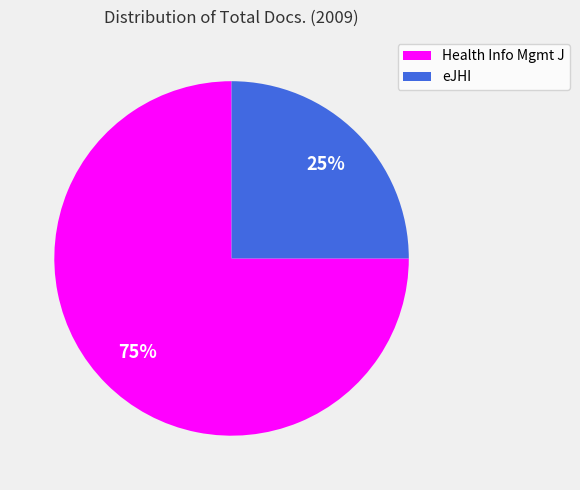

Do Health Info Mgmt J and eJHI together represent more than half of the pie?

Yes